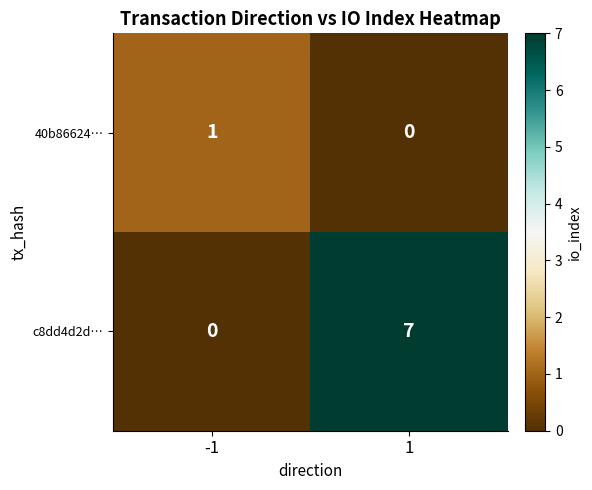

What is the sum of all c8dd4d2d… values?

7